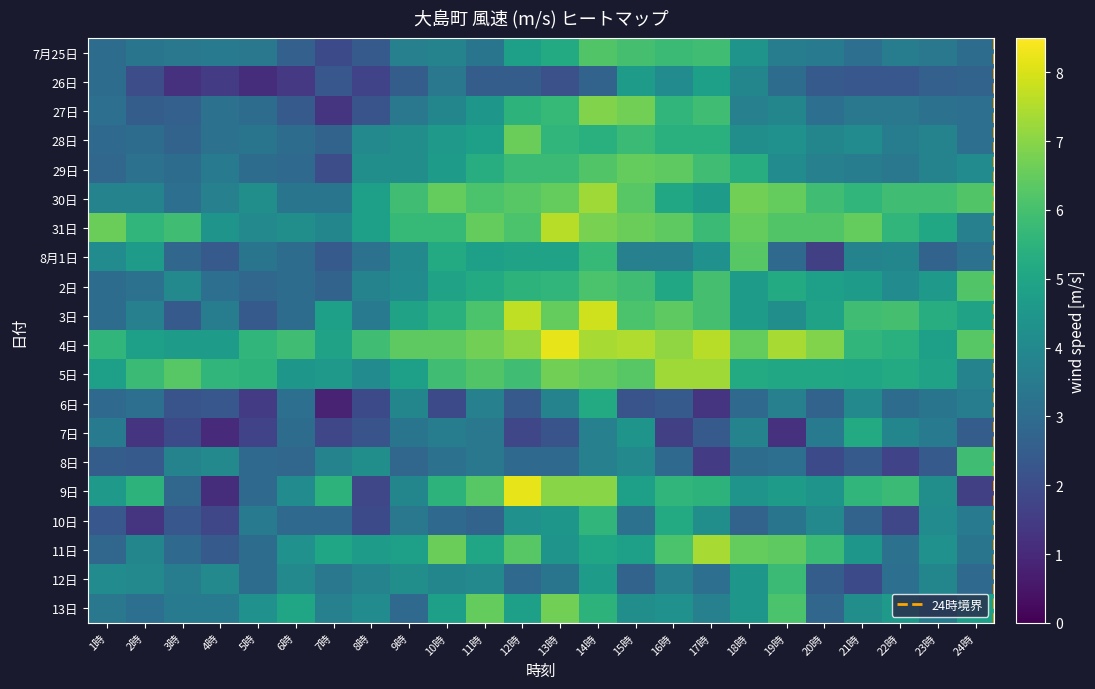

What is the spread (max minus min) of values at 10時?

4.7